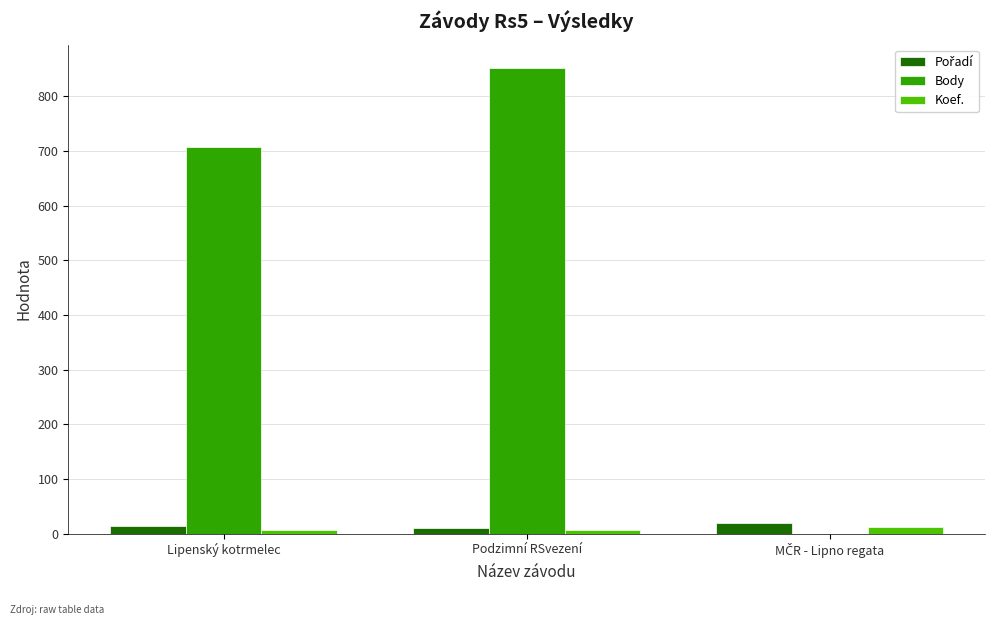

At which category is the sum across all series the highest?

Podzimní RSvezení